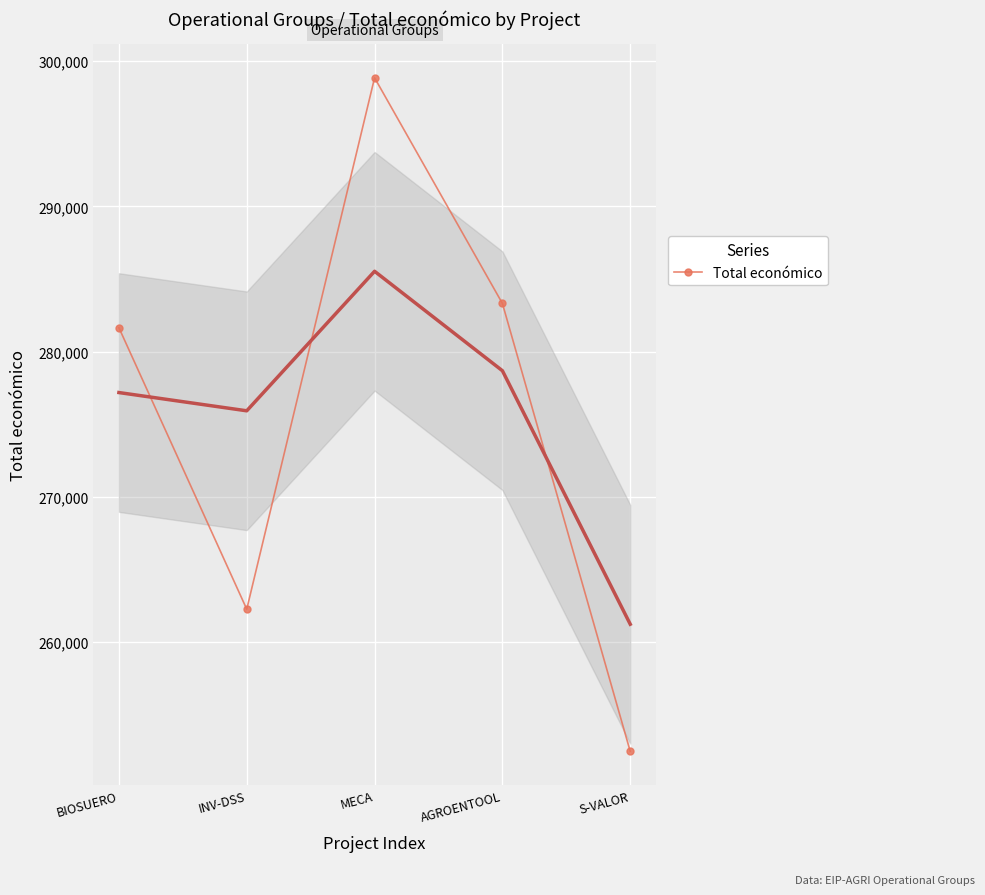

The chart shows a value of 397349 at INV-DSS. True or false?

False